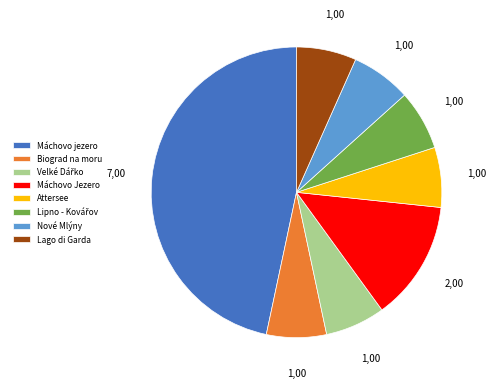

Does Biograd na moru account for over 50% of the chart?

No